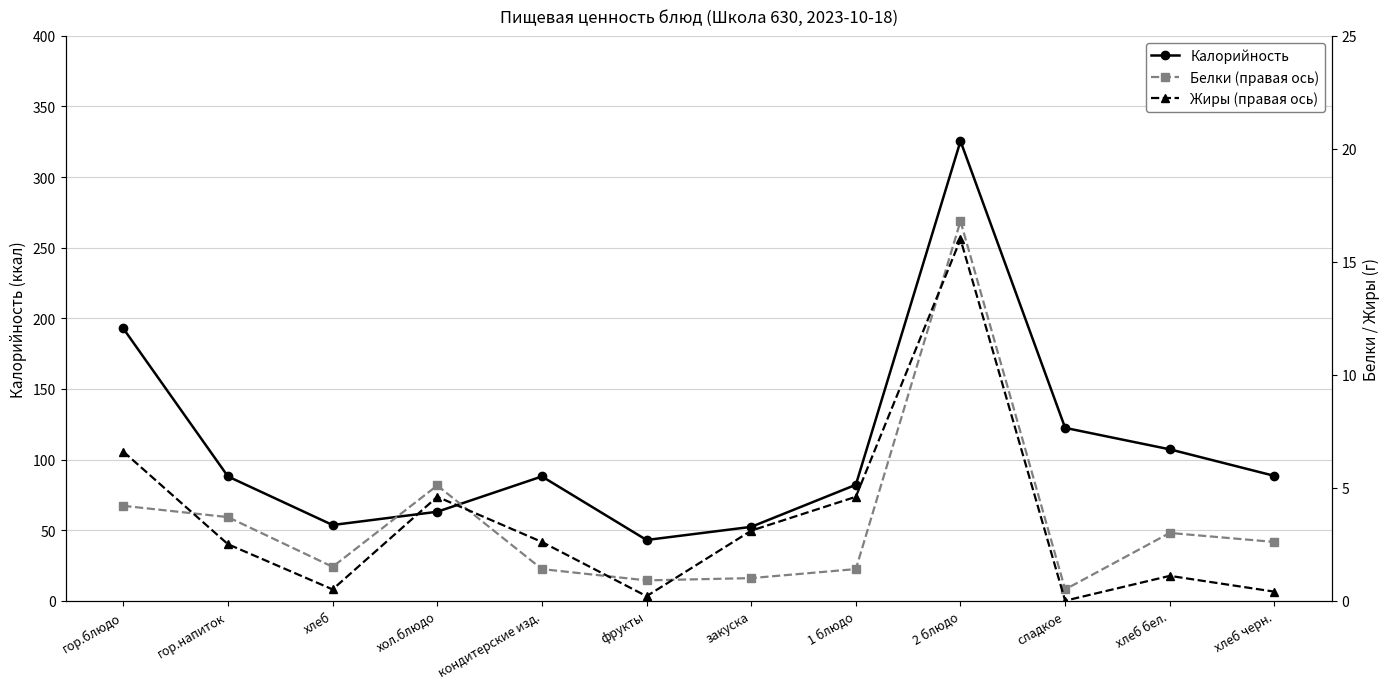

How many values in the Жиры (правая ось) series exceed 2?

7